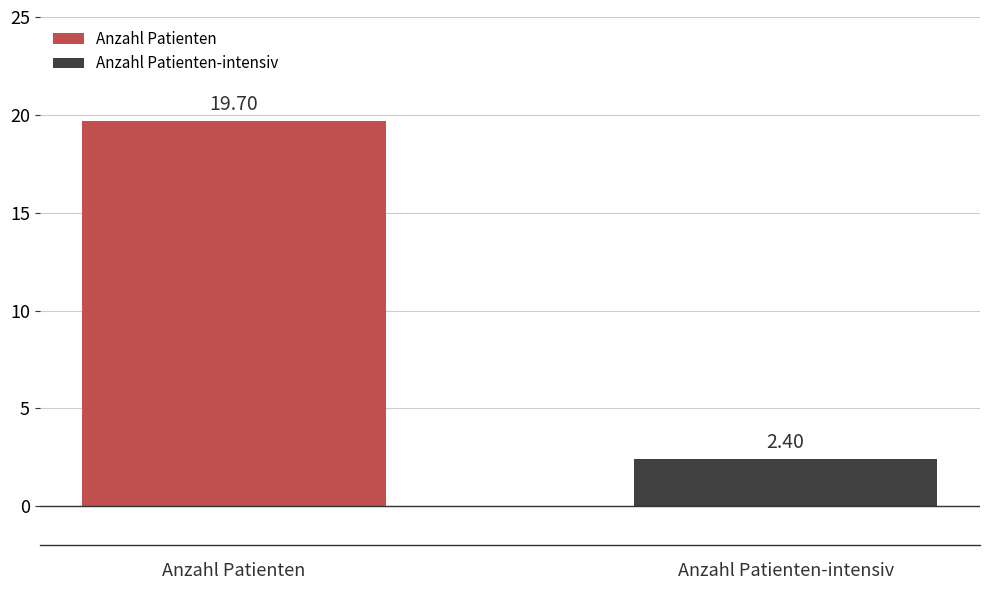

List the series in order of their overall mean, highest first.

Anzahl Patienten, Anzahl Patienten-intensiv